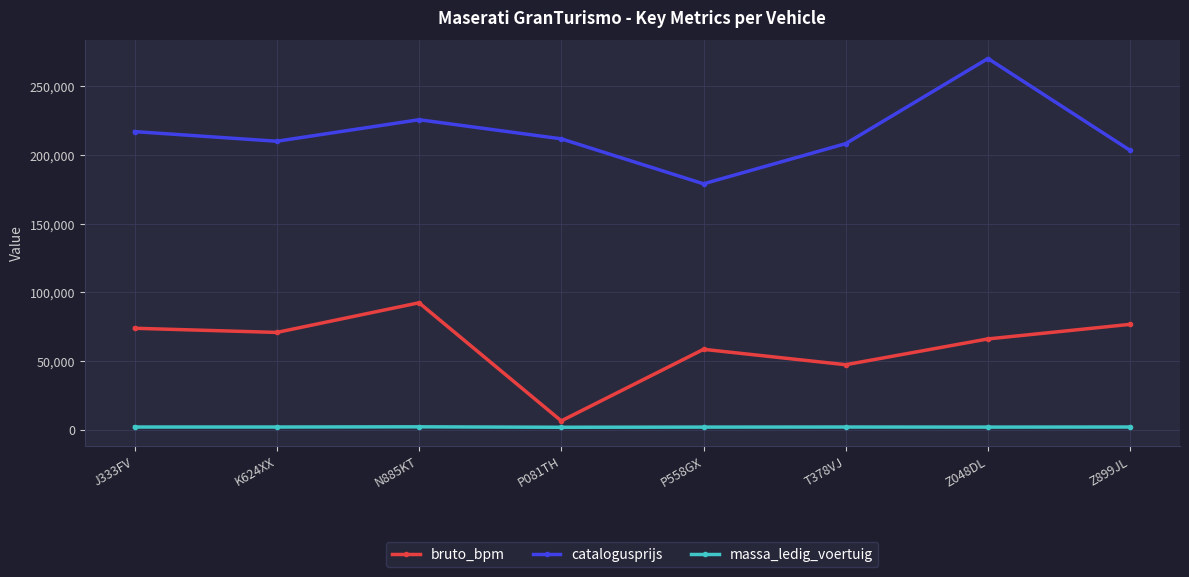

Count the number of data series in this chart.

3